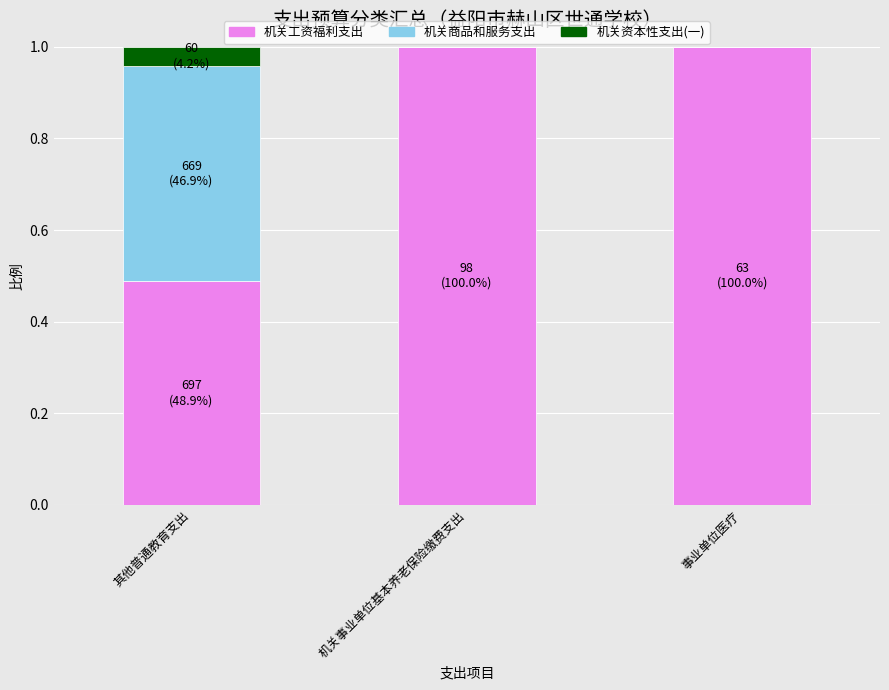

What is the maximum value for 机关工资福利支出?

1.0